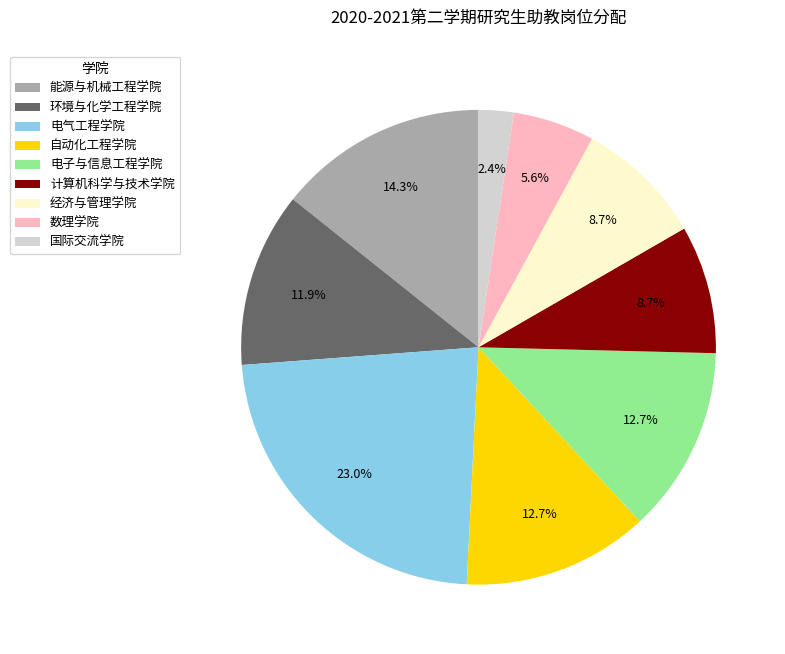

Is there any slice that represents more than half of the pie?

No